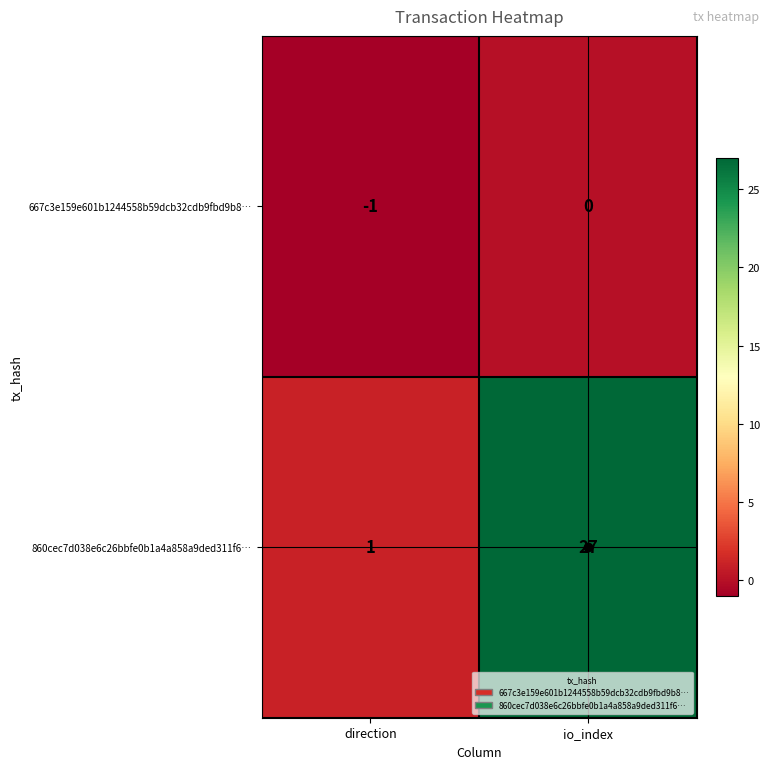

Which series changed the most between direction and io_index?

860cec7d038e6c26bbfe0b1a4a858a9ded311f6…